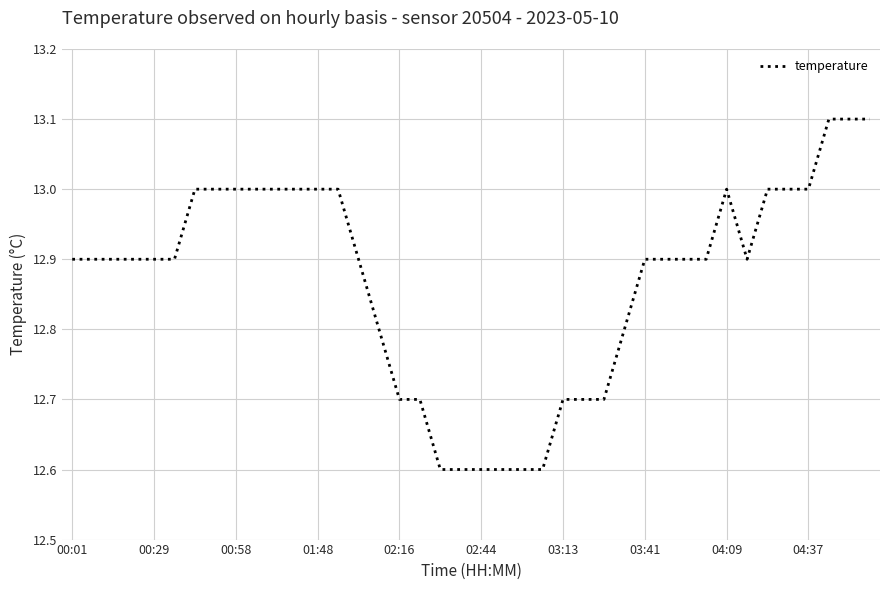

What is the minimum value shown in the chart?

12.6